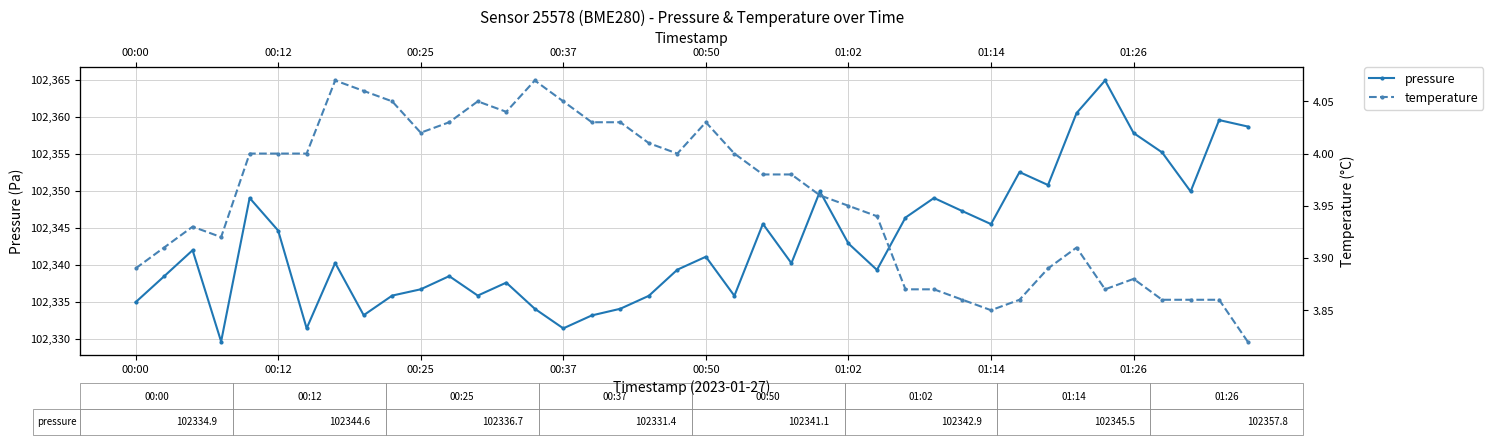

What are all the series names shown in the legend?

pressure, temperature